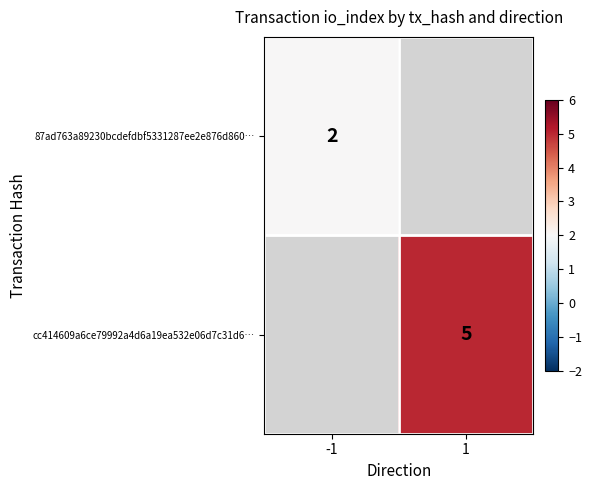

Count the number of categories in the chart.

2